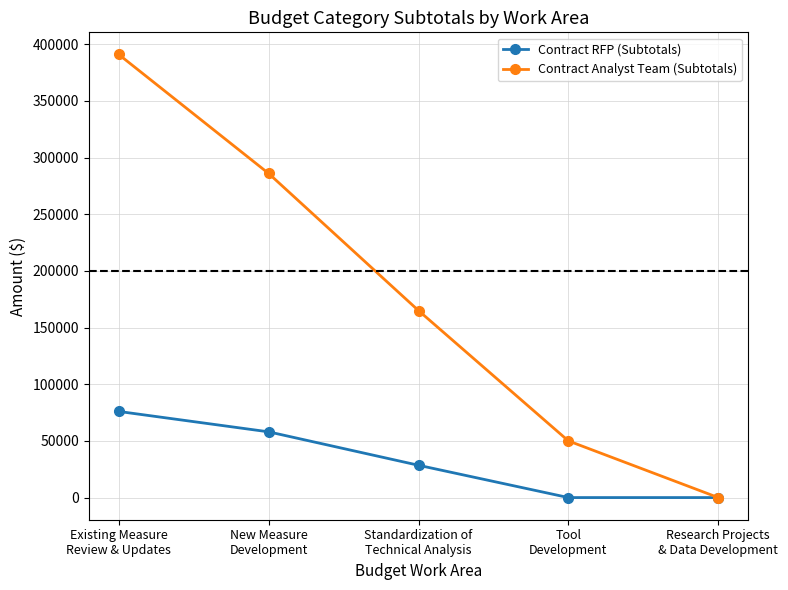

Is the value of Contract Analyst Team (Subtotals) at Research Projects
& Data Development greater than the value of Contract RFP (Subtotals) at Standardization of
Technical Analysis?

No